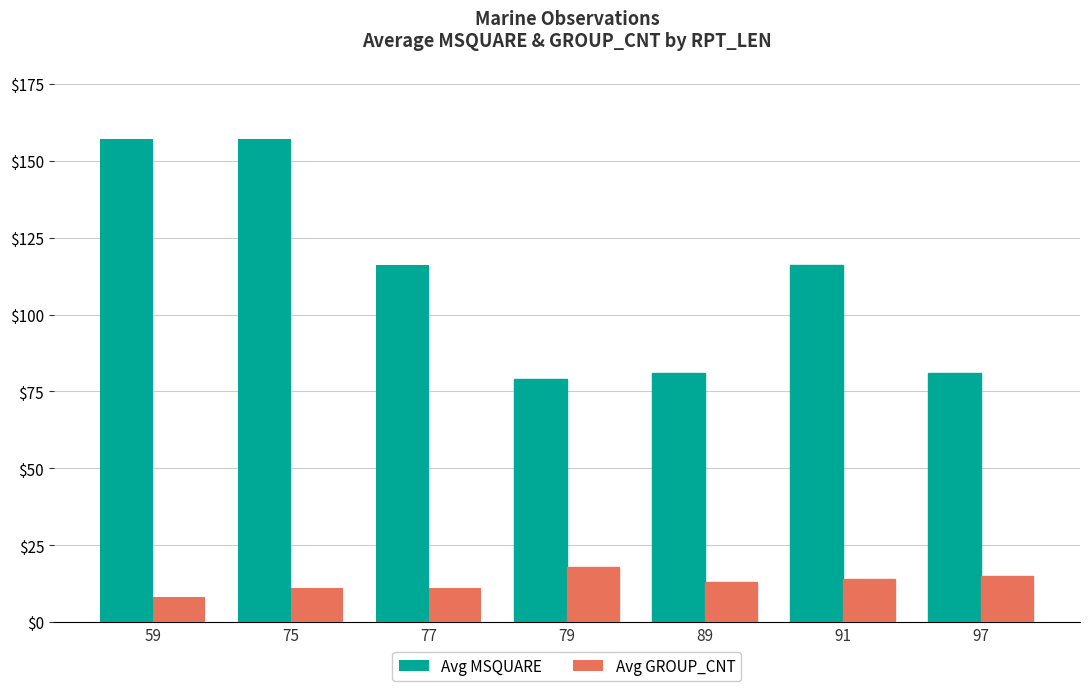

At which category does the chart reach its minimum across all series?

59